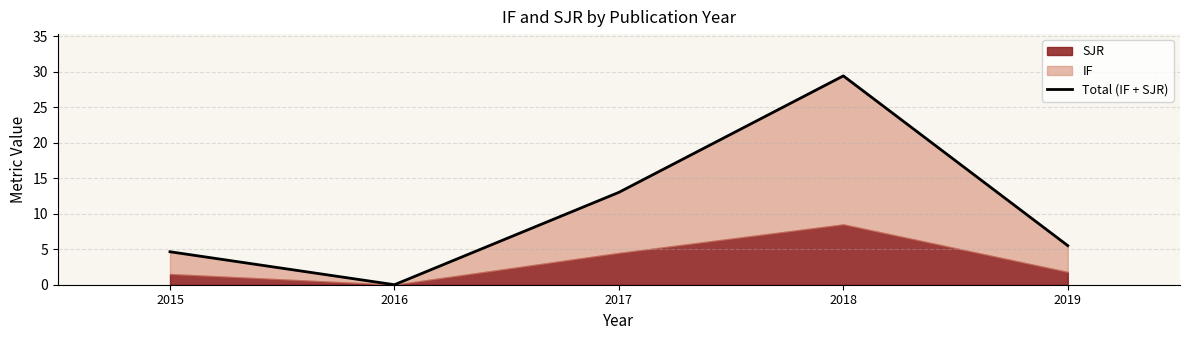

How many points are lower than both their immediate neighbors (excluding endpoints)?

1